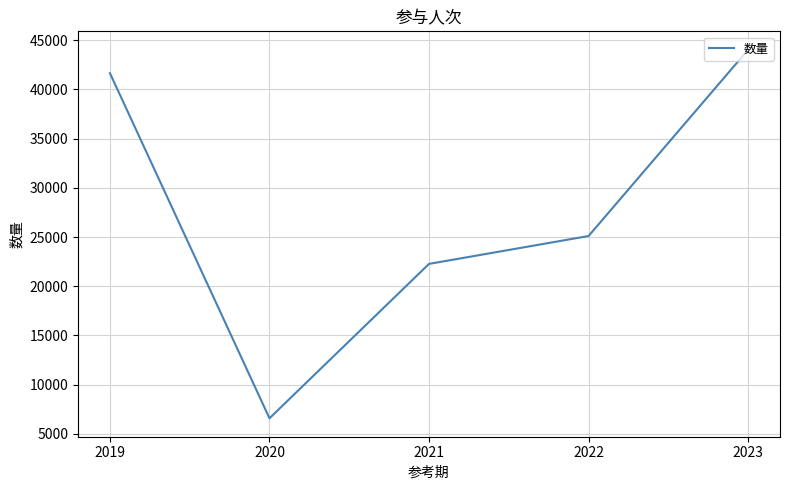

Where is the data nearest to the value 25302?

2022